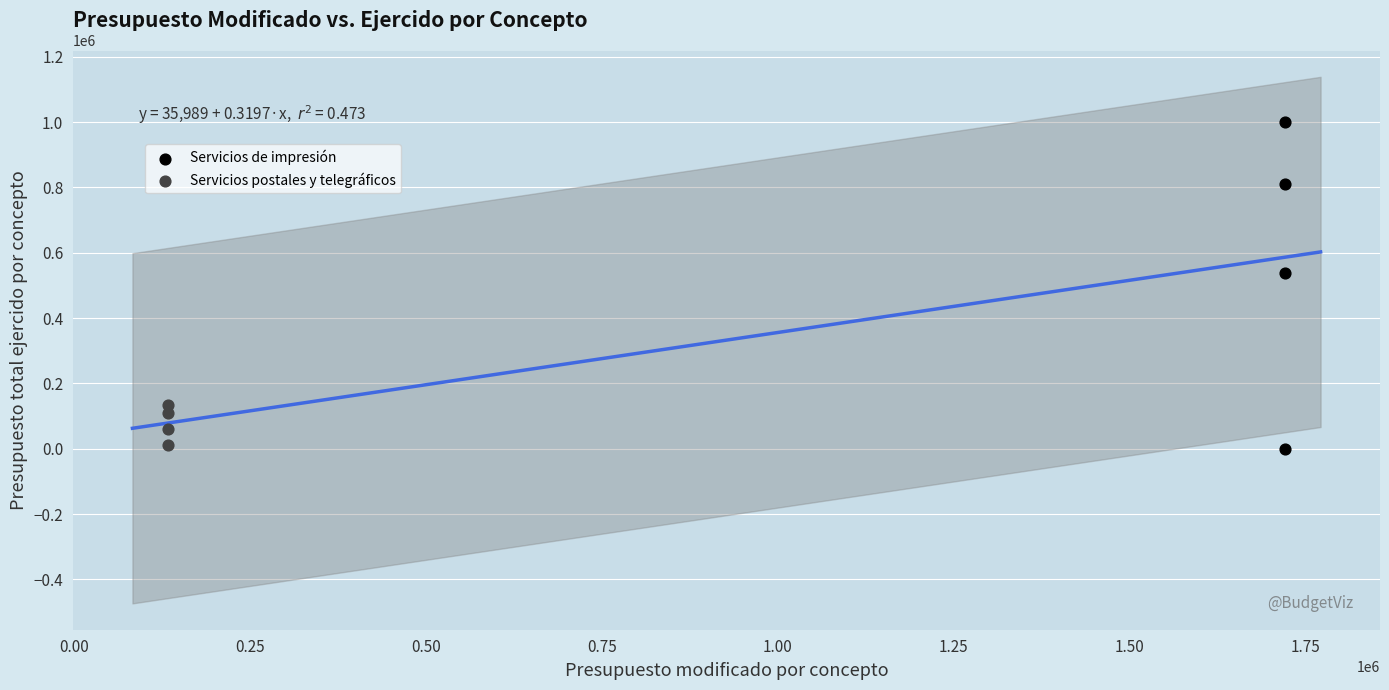

Which series has the largest Y range (max minus min)?

Servicios de impresión